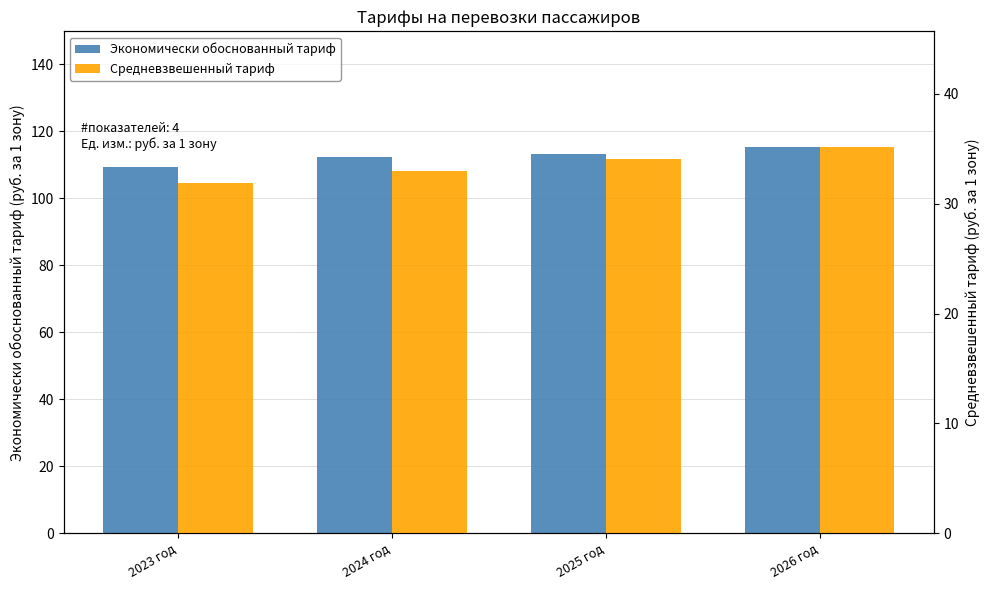

What are all the series names shown in the legend?

Экономически обоснованный тариф, Средневзвешенный тариф